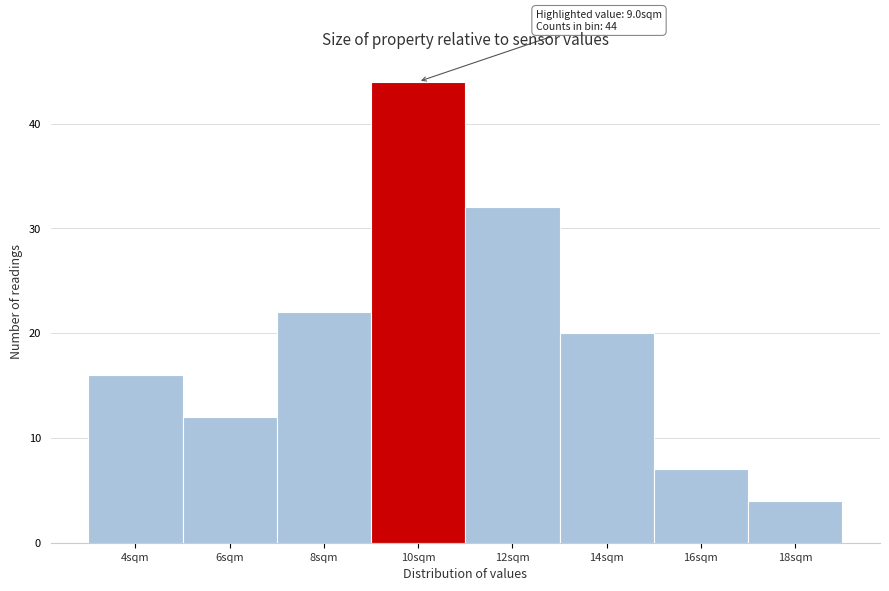

Over which range of the x-axis is the bar tallest?

9 to 11